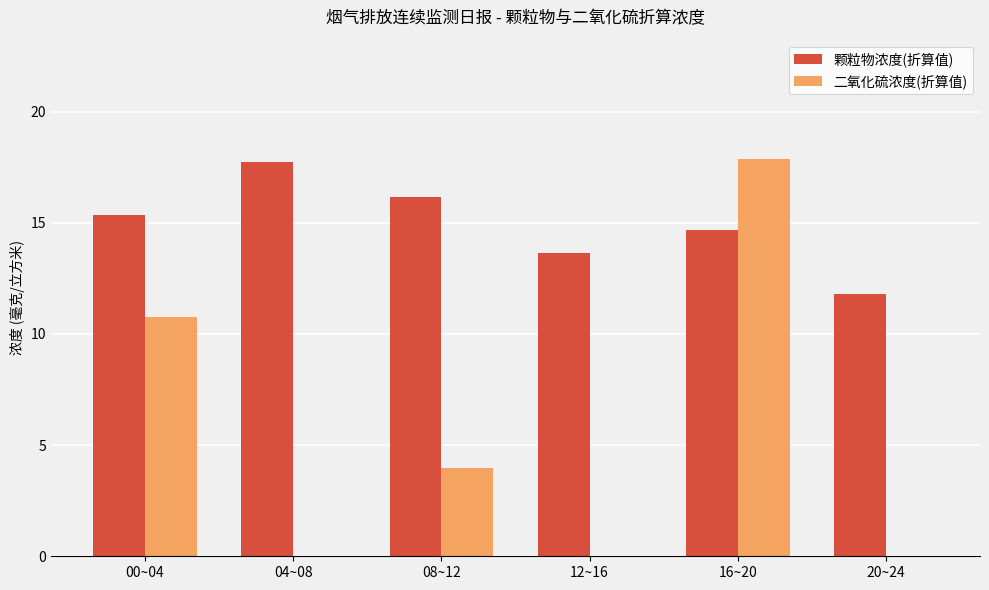

How many data points does each series have?

6